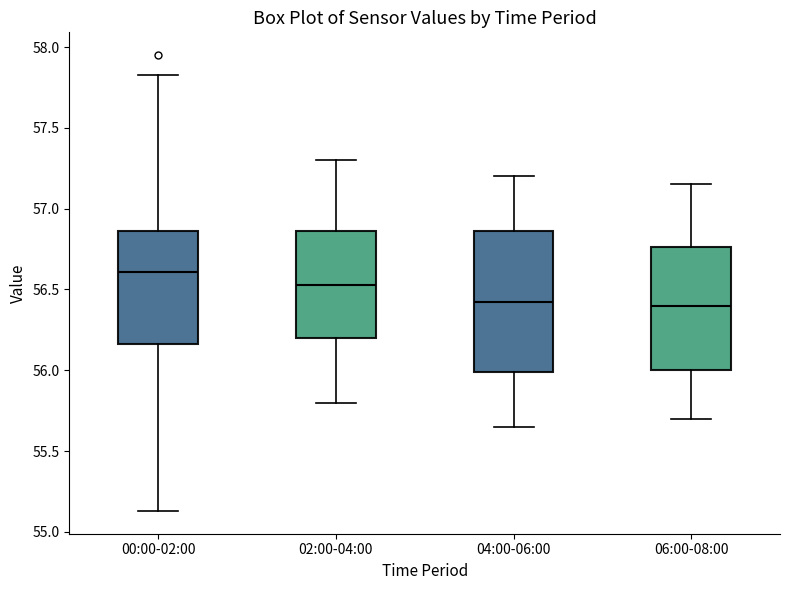

Where does the lower whisker of the box for 00:00-02:00 end on the y-axis? The values are not printed on the chart, so give them approximately, as read against the axis.

55.15